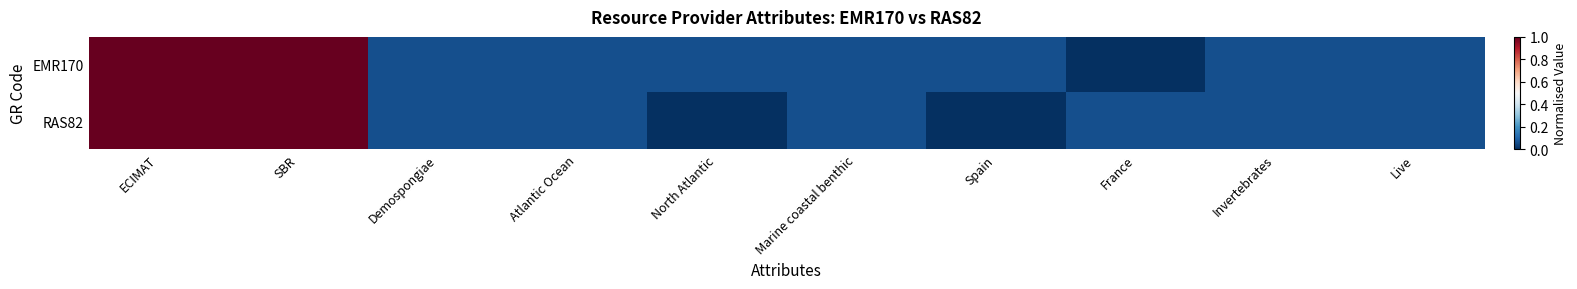

What is the total value across all series at Demospongiae?

0.1